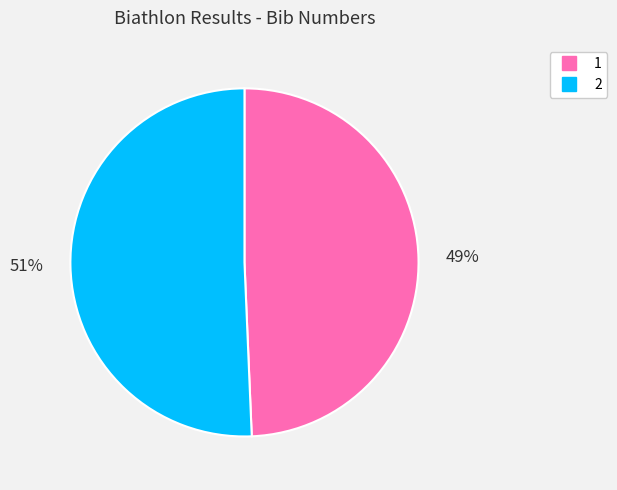

What is the largest slice in the pie chart?

2